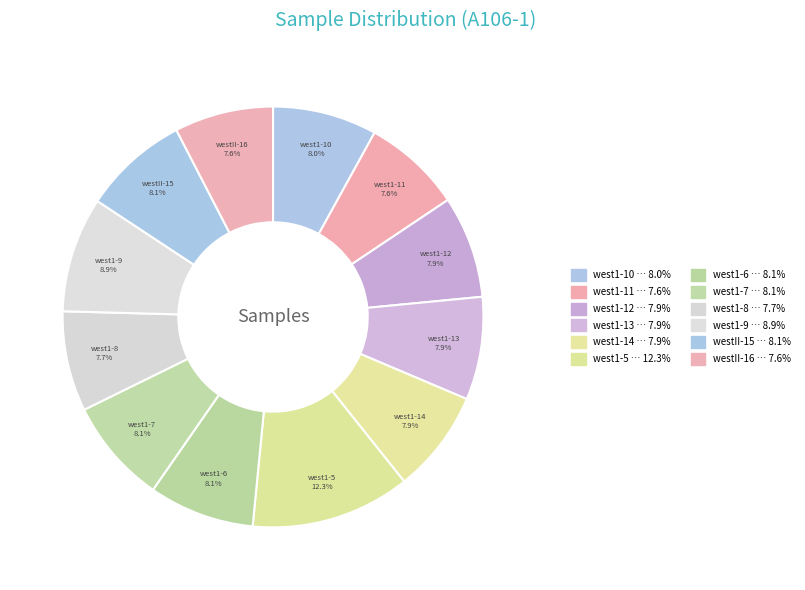

What is the largest slice in the pie chart?

west1-5